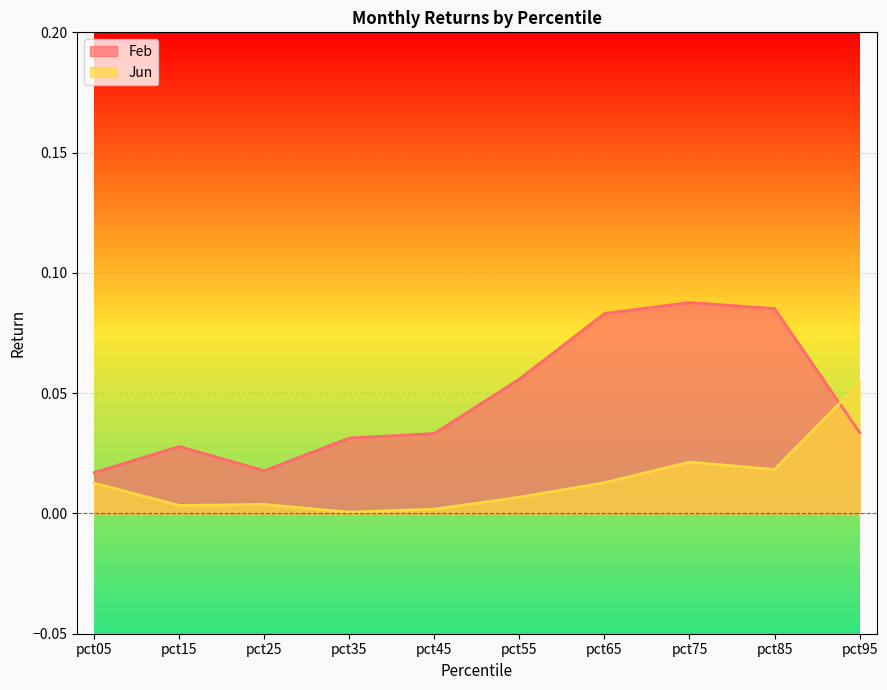

What is the spread (max minus min) of values at pct65?

0.1